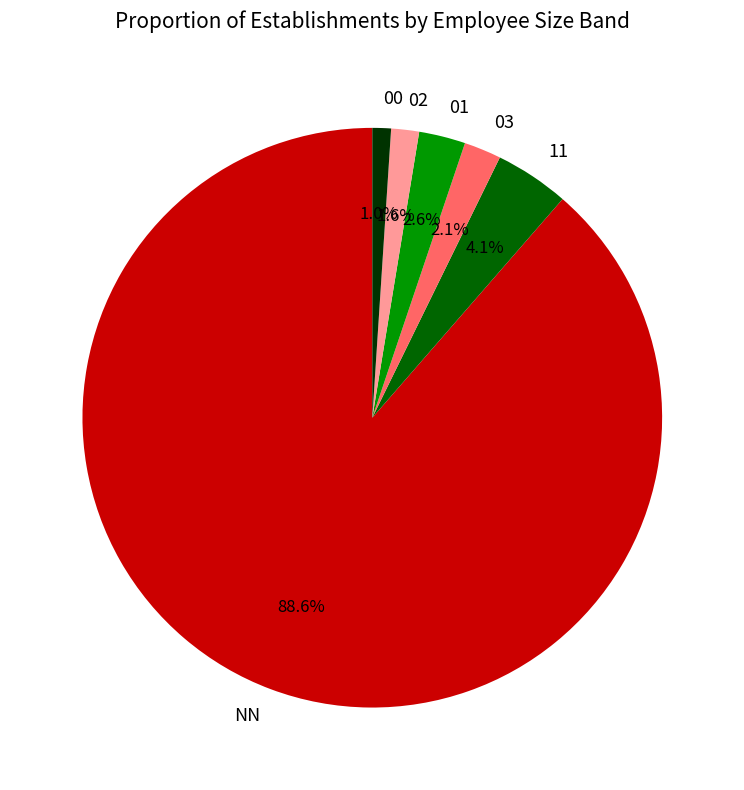

To the nearest percent, what is the difference between the NN and 01 slice percentages?

86%